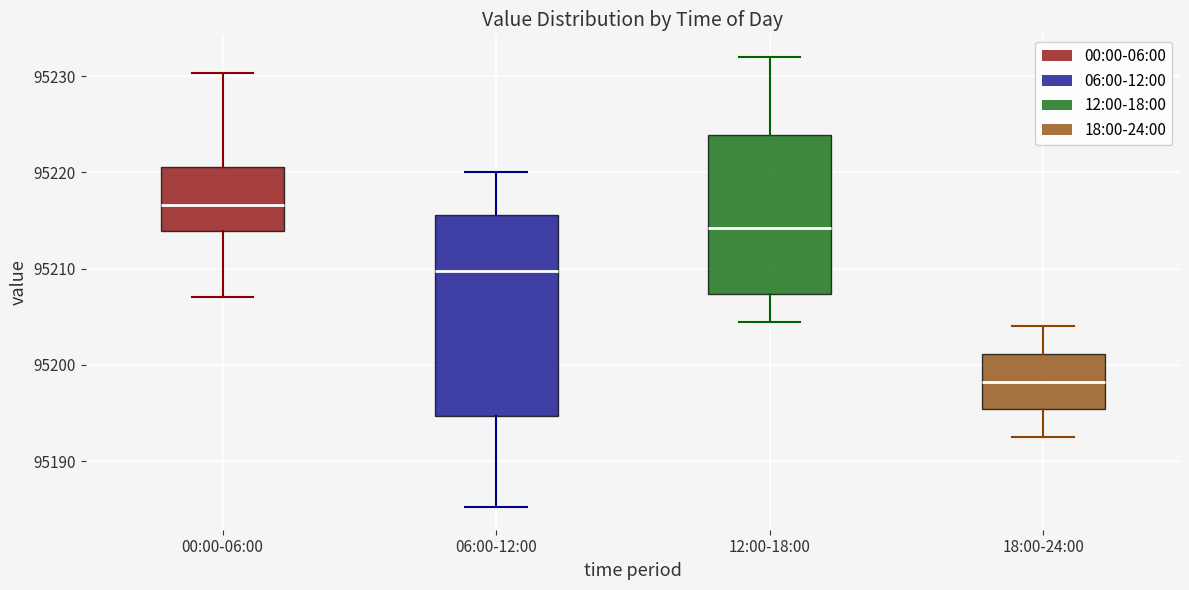

Reading left to right, transcribe this box plot: for each box, give where its median line is, the range the box spans, and where its two whiskers end, as read against the y-axis. The values are not printed on the chart, so give them approximately, as read against the axis.

00:00-06:00: median 95217, box 95214 to 95221, whiskers 95207 to 95230
06:00-12:00: median 95210, box 95195 to 95216, whiskers 95185 to 95220
12:00-18:00: median 95214, box 95207 to 95224, whiskers 95205 to 95232
18:00-24:00: median 95198, box 95195 to 95201, whiskers 95193 to 95204